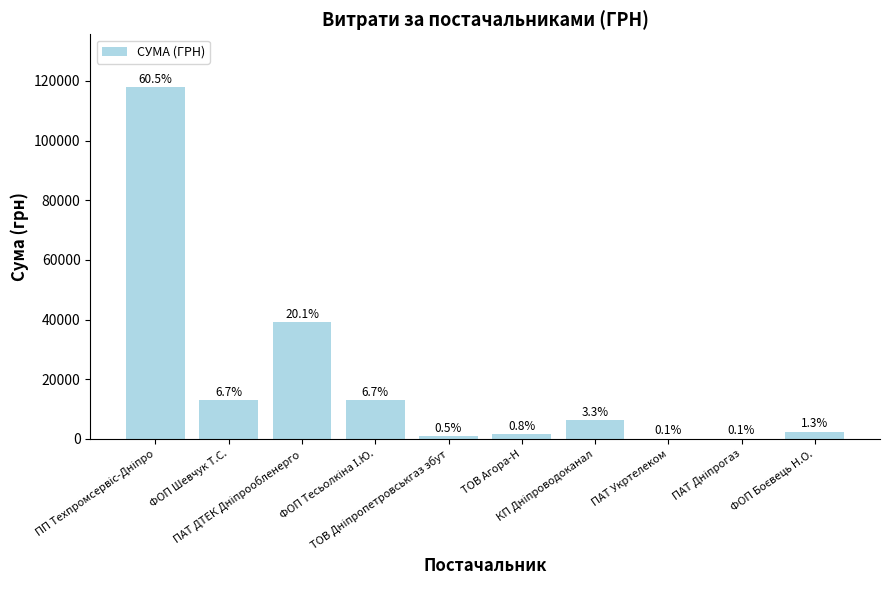

List the labels in order of value, smallest first.

ПАТ Дніпрогаз, ПАТ Укртелеком, ТОВ Дніпропетровськгаз збут, ТОВ Агора-Н, ФОП Боєвець Н.О., КП Дніпроводоканал, ФОП Шевчук Т.С., ФОП Тесьолкіна І.Ю., ПАТ ДТЕК Дніпрообленерго, ПП Техпромсервіс-Дніпро